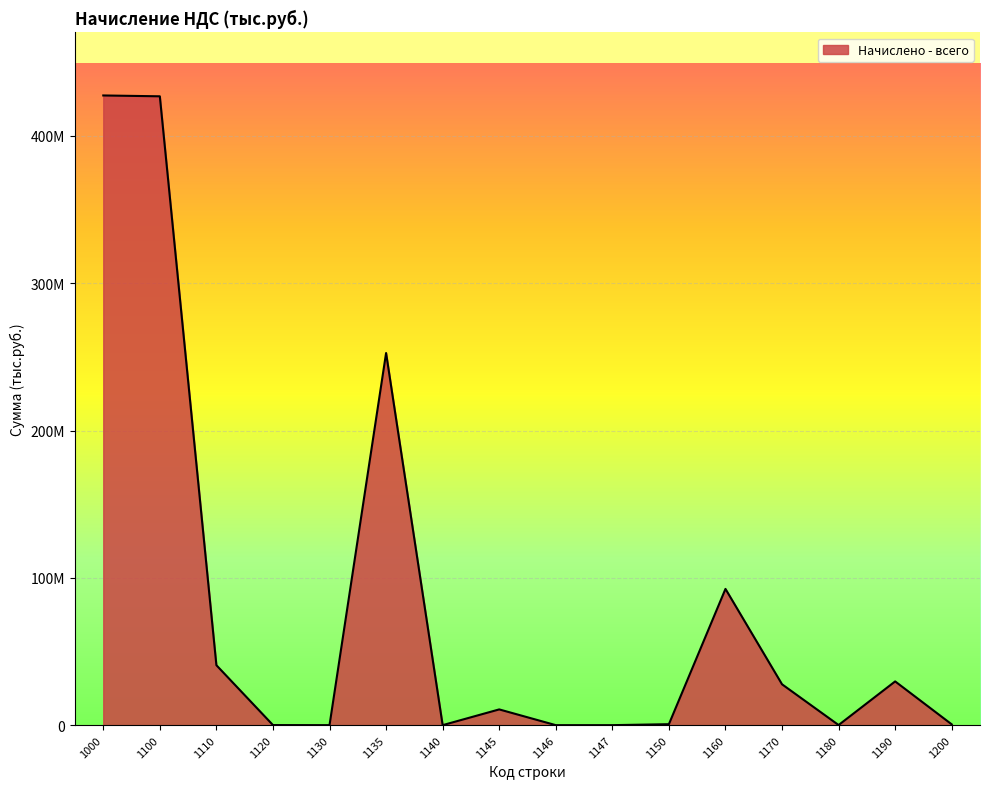

Does the chart have visible grid lines?

Yes